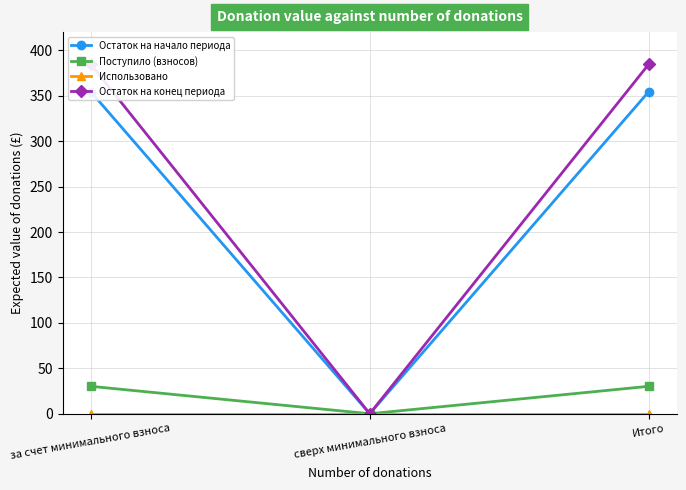

Reading left to right, extract all data points from this chart.

Остаток на начало периода: 354.6	0.0	354.6
Поступило (взносов): 30.2	0.0	30.2
Использовано: 0.0	0.0	0.0
Остаток на конец периода: 384.8	0.0	384.8